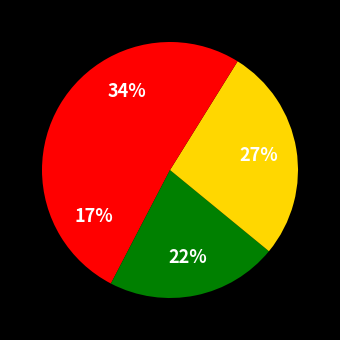

To the nearest percent, what is the difference between the largest and smallest slice percentages?

16%